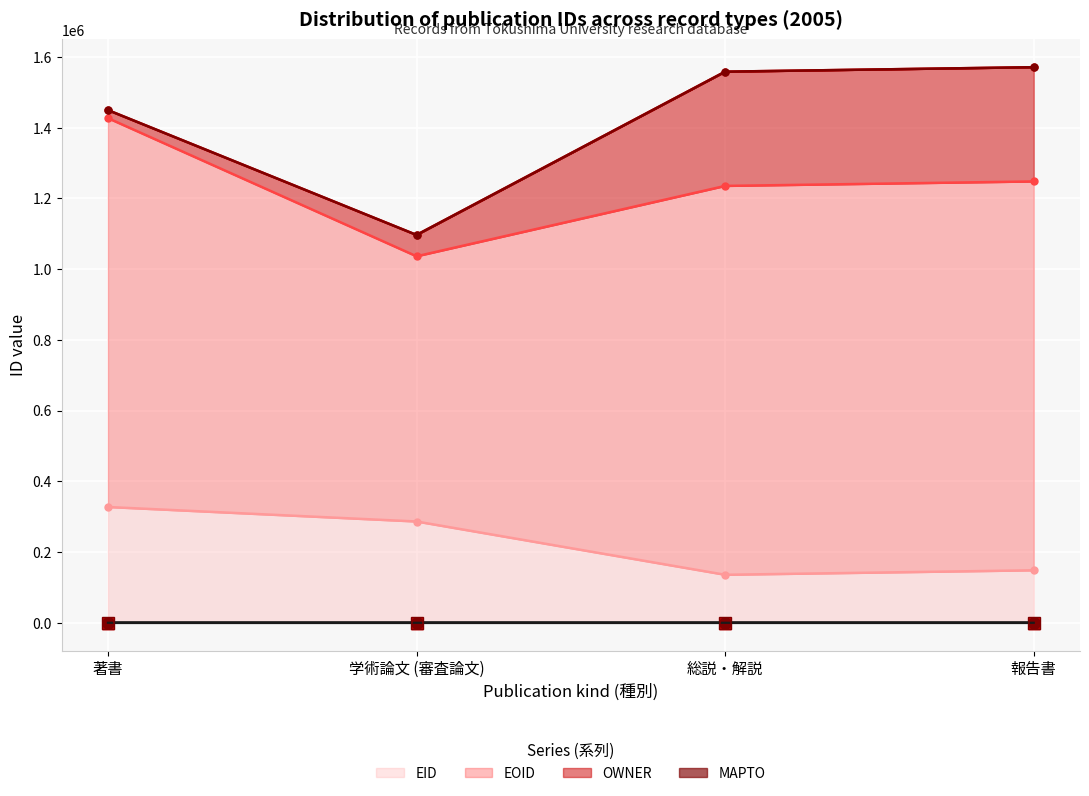

What is the difference between the maximum and minimum values in the EID (filled) series?

26.2